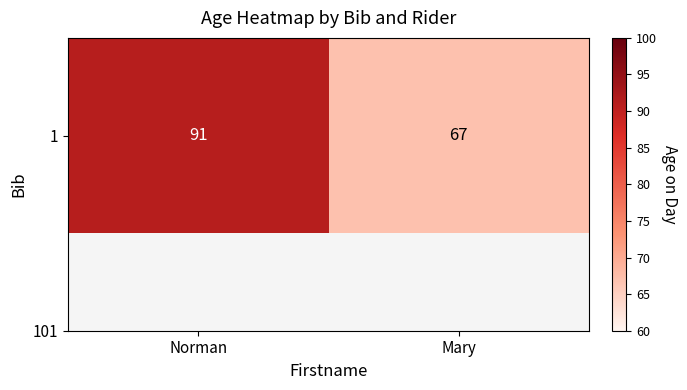

True or false: the data shows 34 at Mary.

False